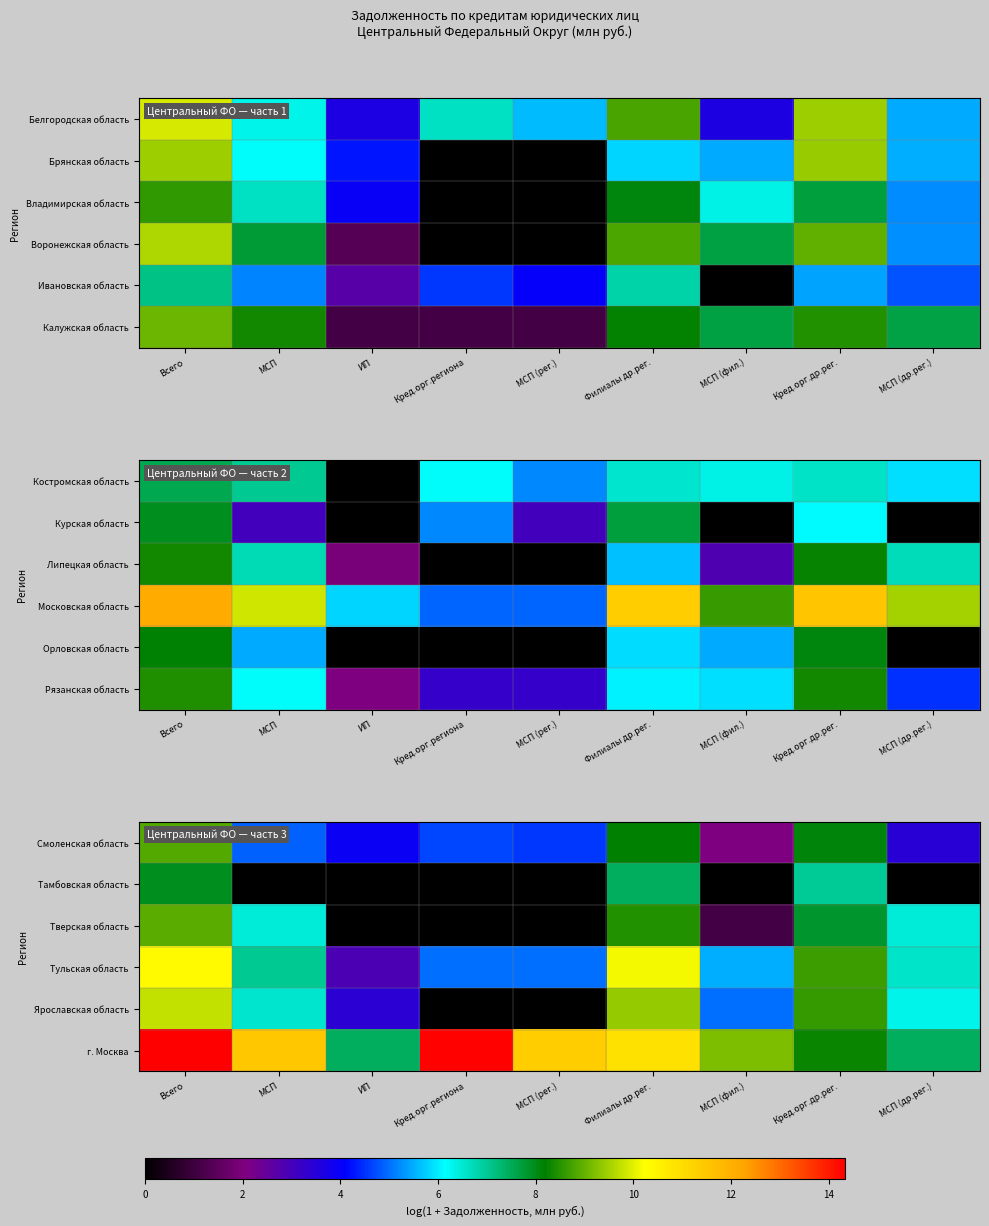

What is the approximate value of Ярославская область at ИП?

3.4